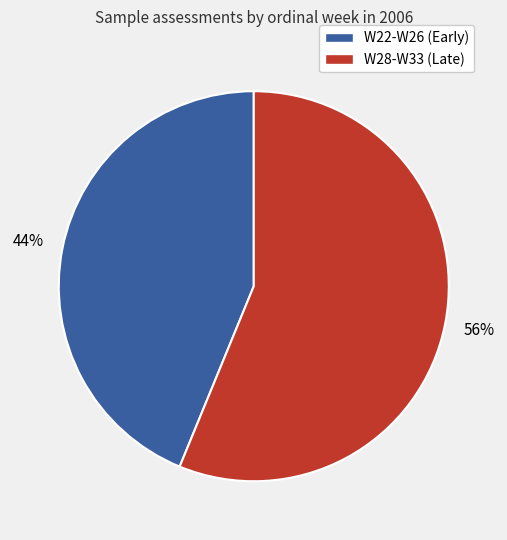

Rank the categories by value from lowest to highest.

W22-W26 (Early), W28-W33 (Late)